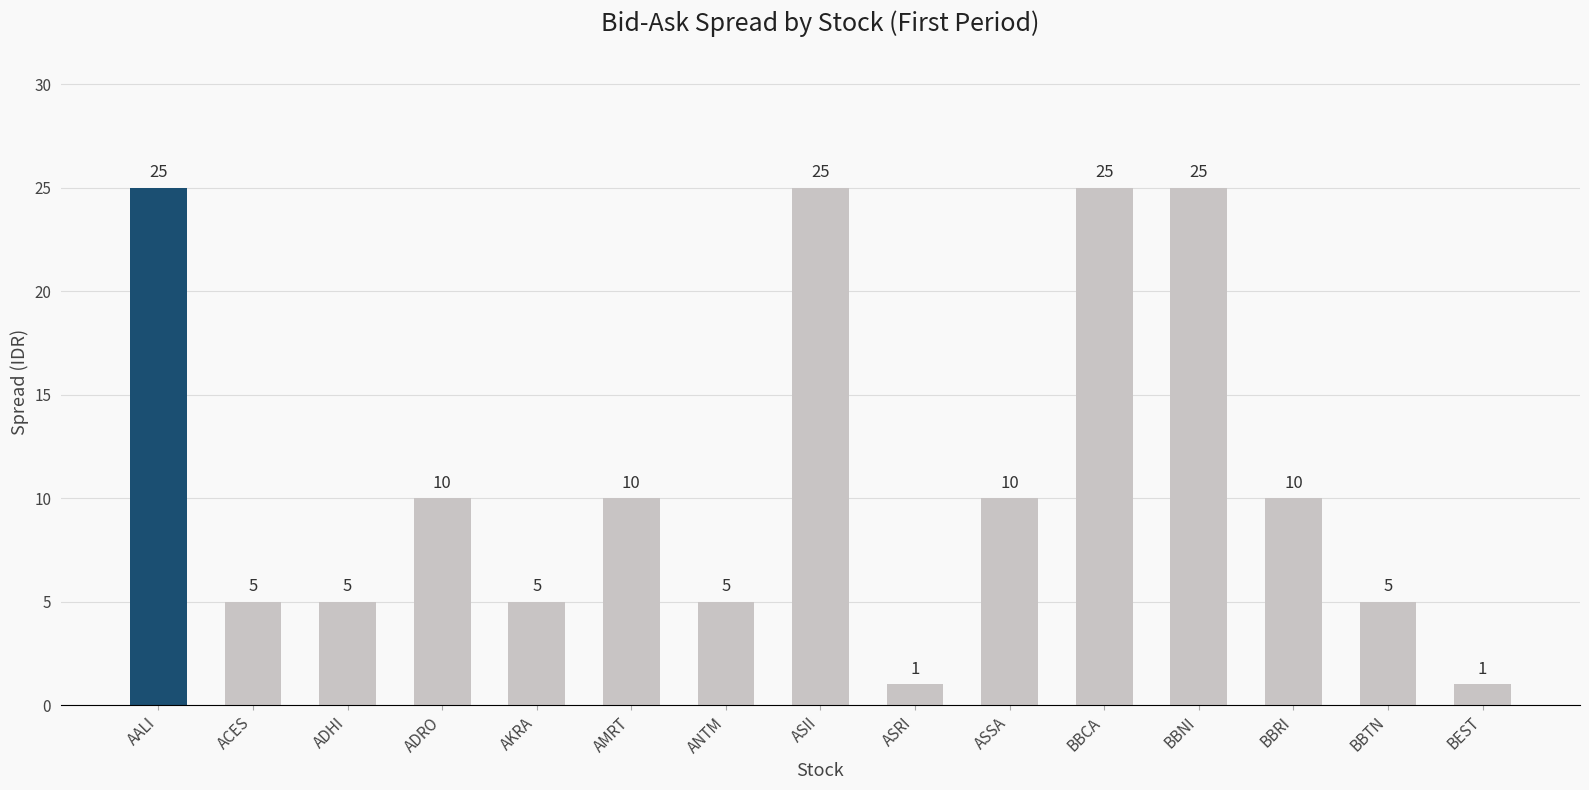

The chart shows a value of 25 at BBNI. True or false?

True